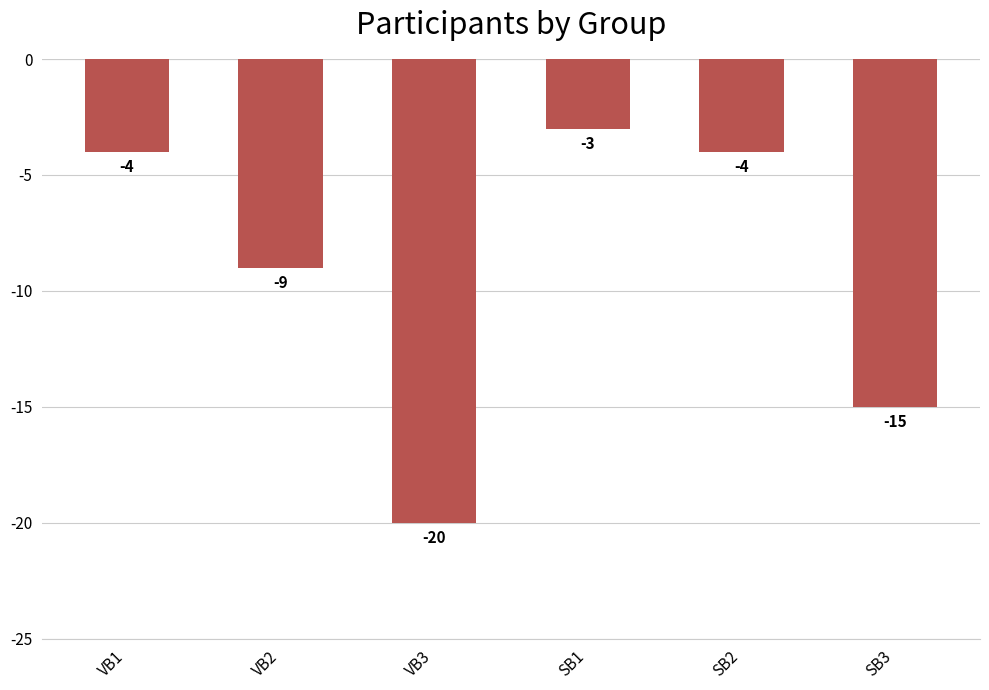

Reading left to right, extract all data points from this chart.

VB1=-4	VB2=-9	VB3=-20	SB1=-3	SB2=-4	SB3=-15